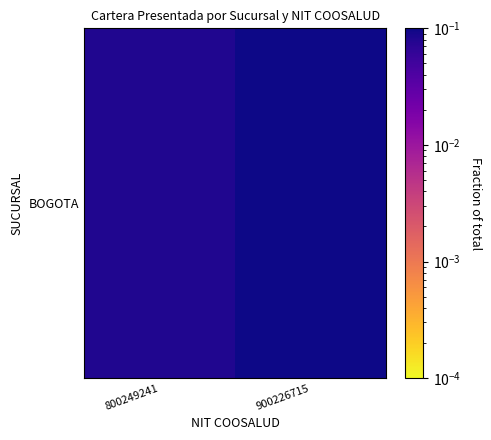

List the labels in order of value, largest first.

900226715, 800249241